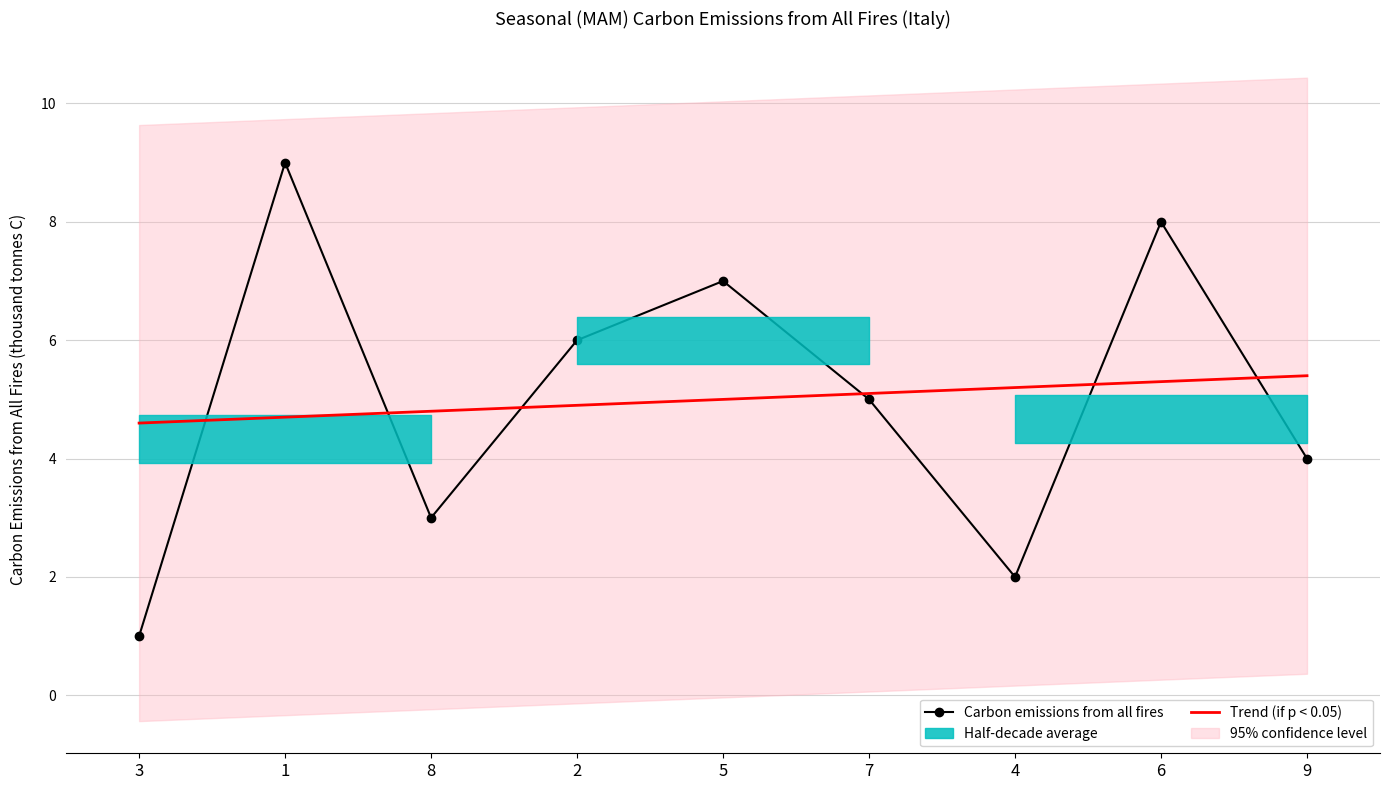

Which has a higher value, 8 or 4?

8